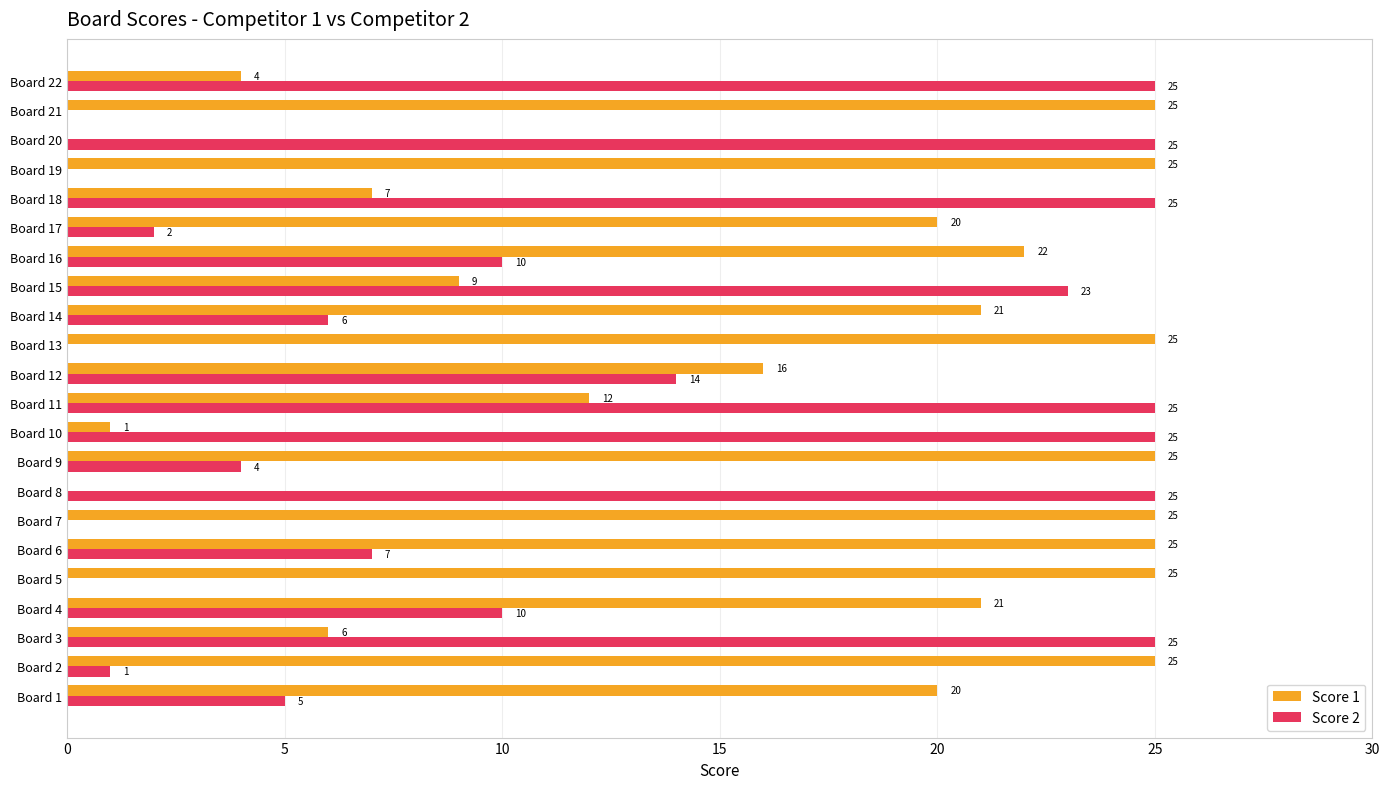

What is the total value across all series at Board 1?

25